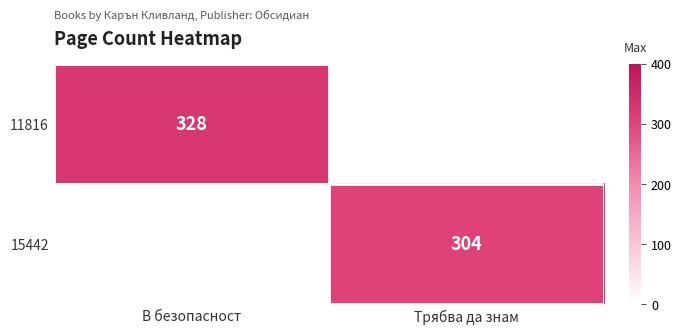

At which category does the chart reach its peak across all series?

В безопасност